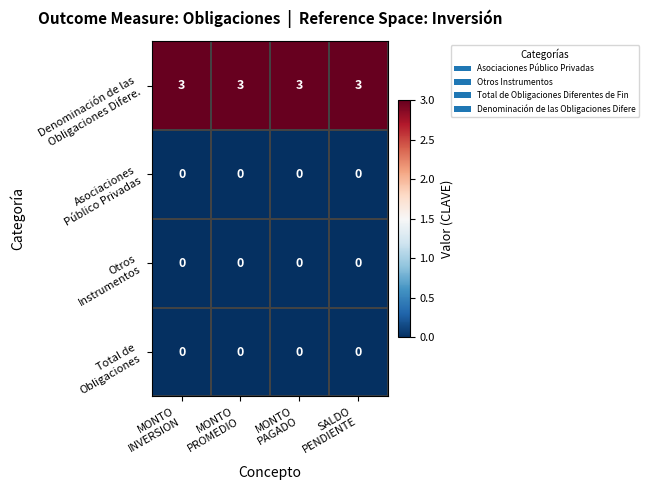

At how many categories does at least one series exceed 2?

4